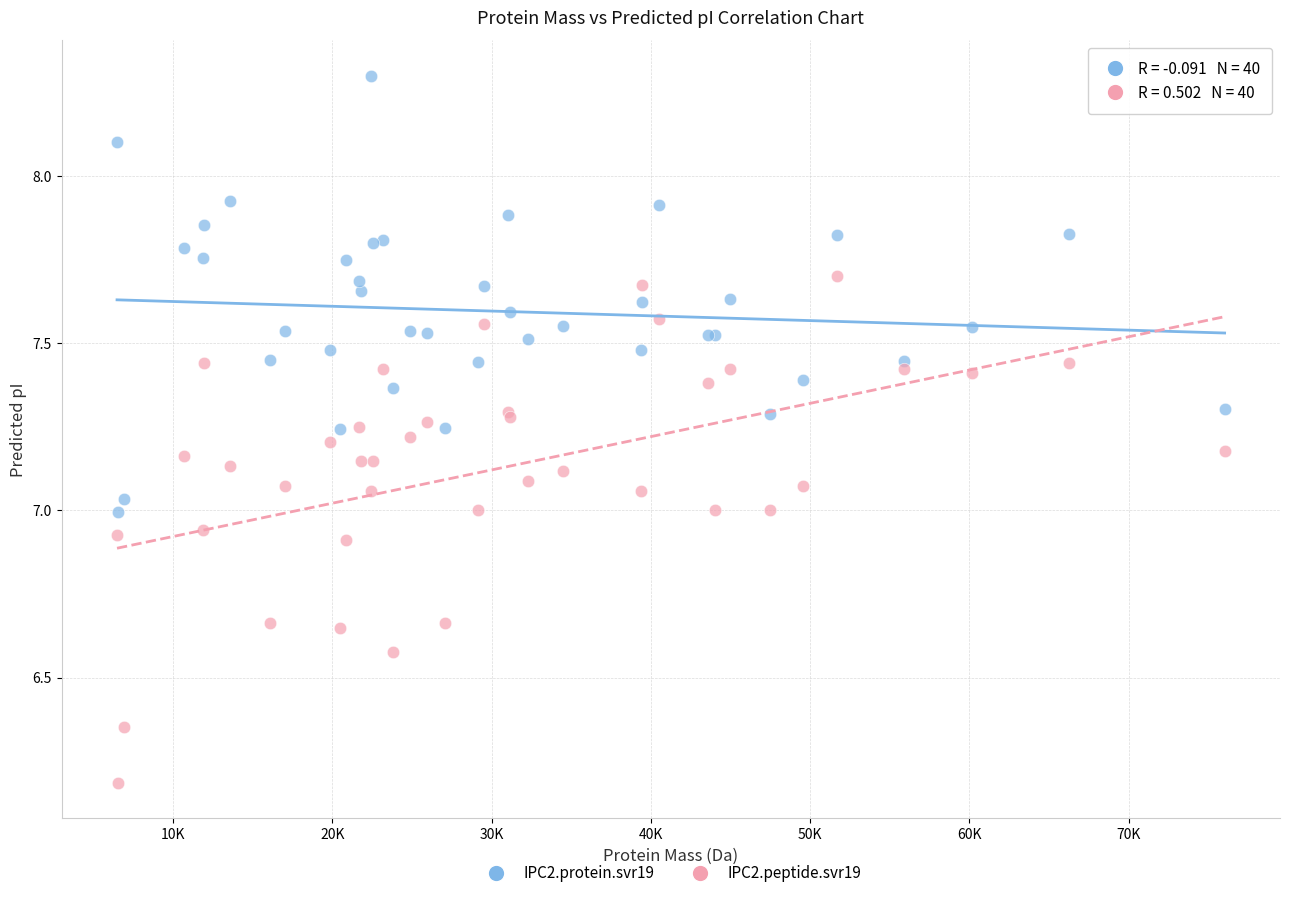

Which series contains the lowest Y value?

IPC2.peptide.svr19